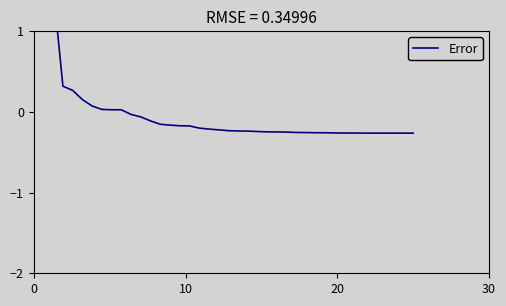

What is the maximum value shown in the chart?

2.2